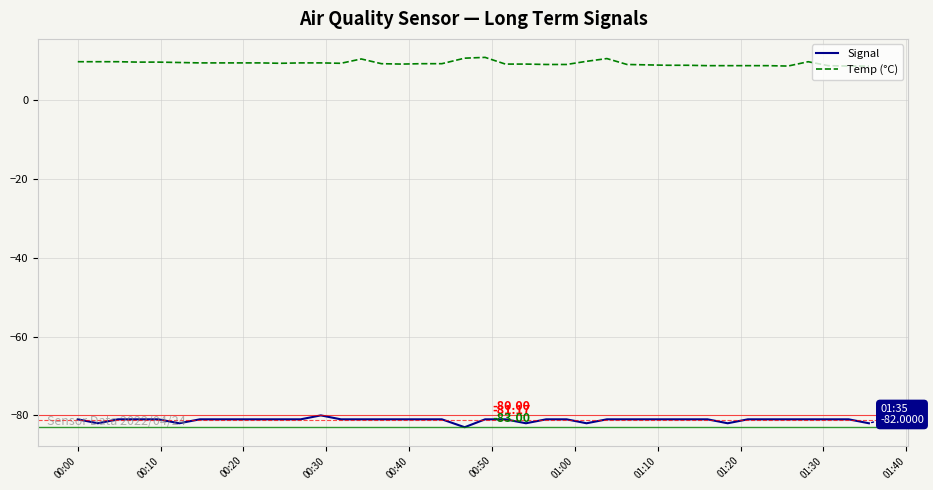

True or false: Temp (°C) and Signal cross at least once.

False